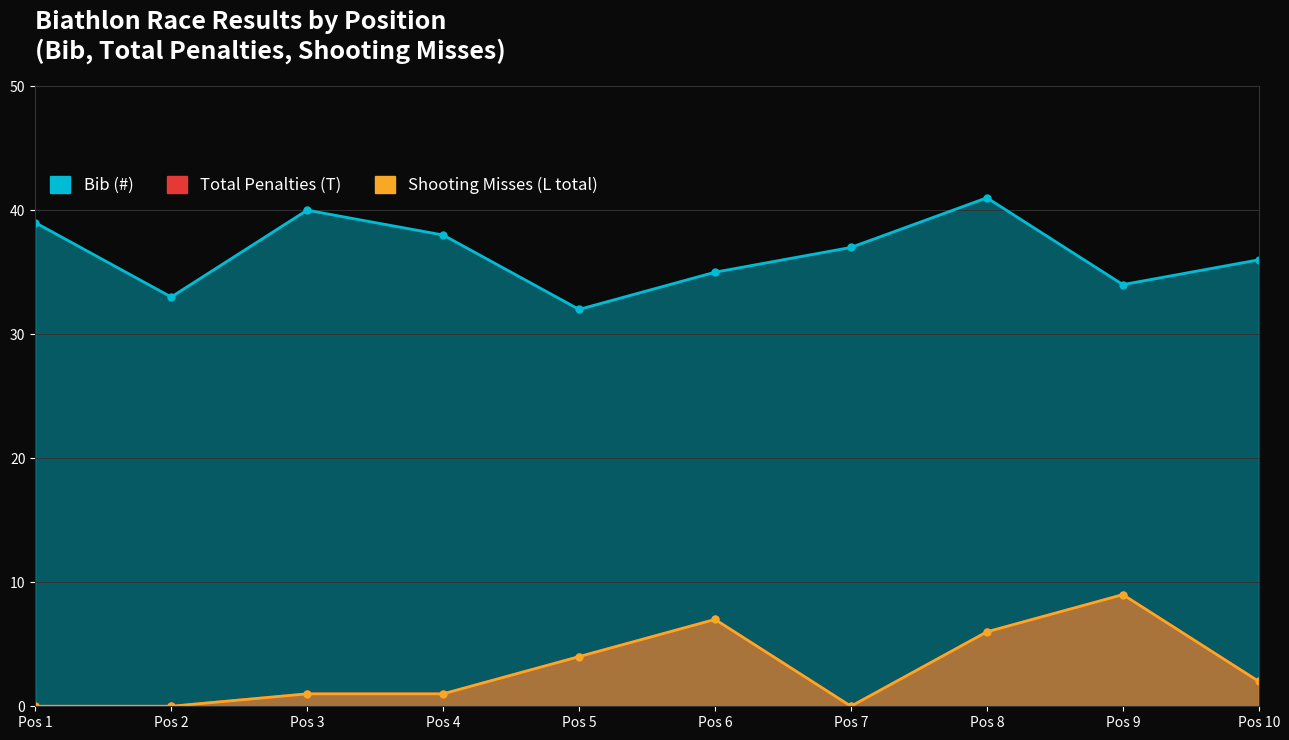

At which label does Total Penalties (T) reach its peak?

Pos 9